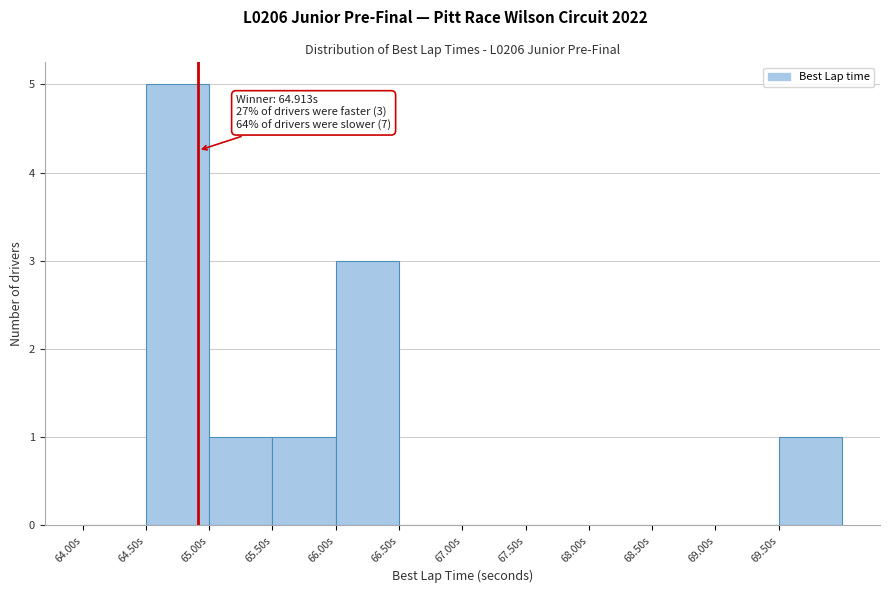

Which range on the x-axis has the tallest bar?

64.5 to 65.0